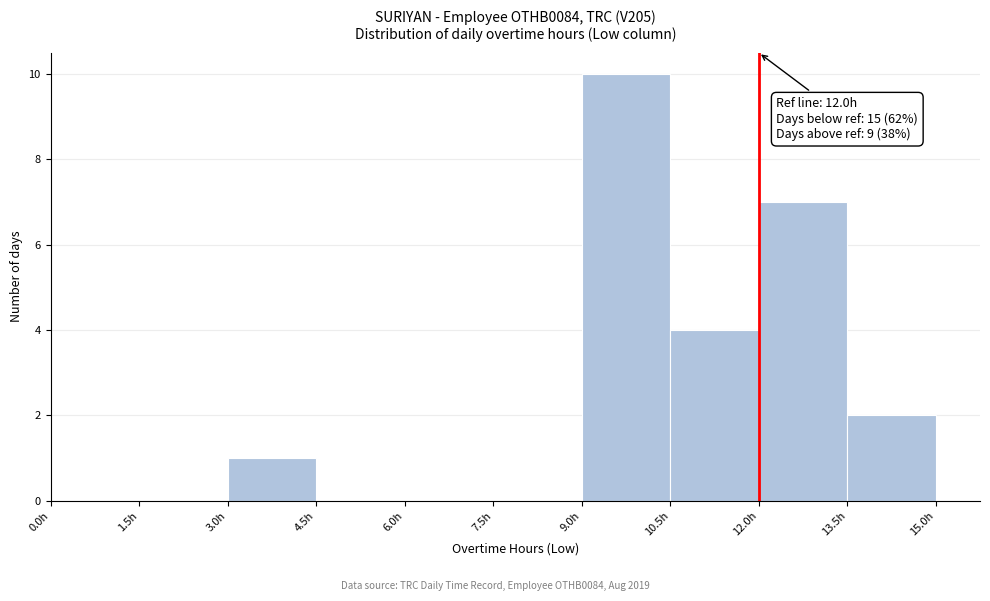

Over which range of the x-axis is the bar tallest?

9.0 to 10.5